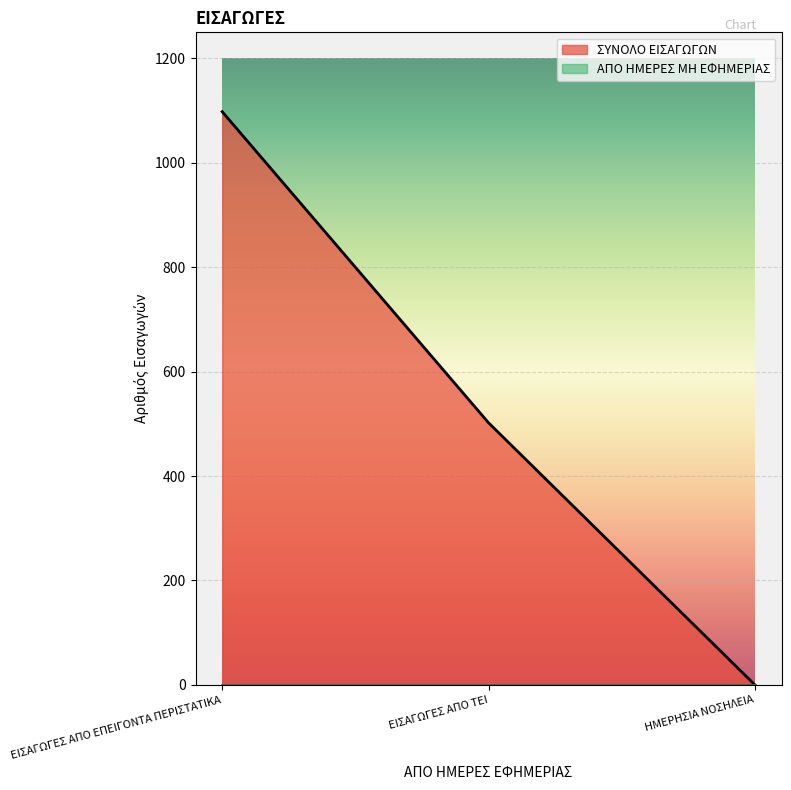

What is the label of the 1st point from the left?

ΕΙΣΑΓΩΓΕΣ ΑΠΟ ΕΠΕΙΓΟΝΤΑ ΠΕΡΙΣΤΑΤΙΚΑ